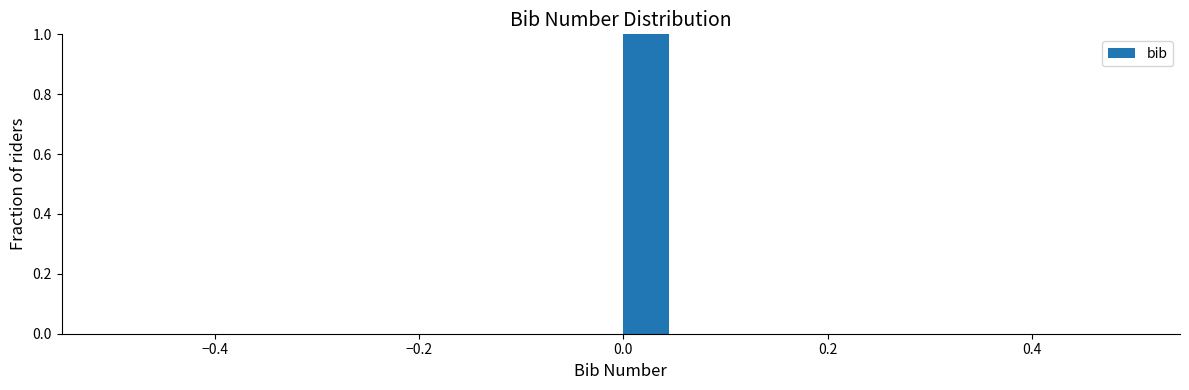

Around what value on the x-axis is the tallest bar? Give the approximate position of its centre, as read against the axis.

0.02